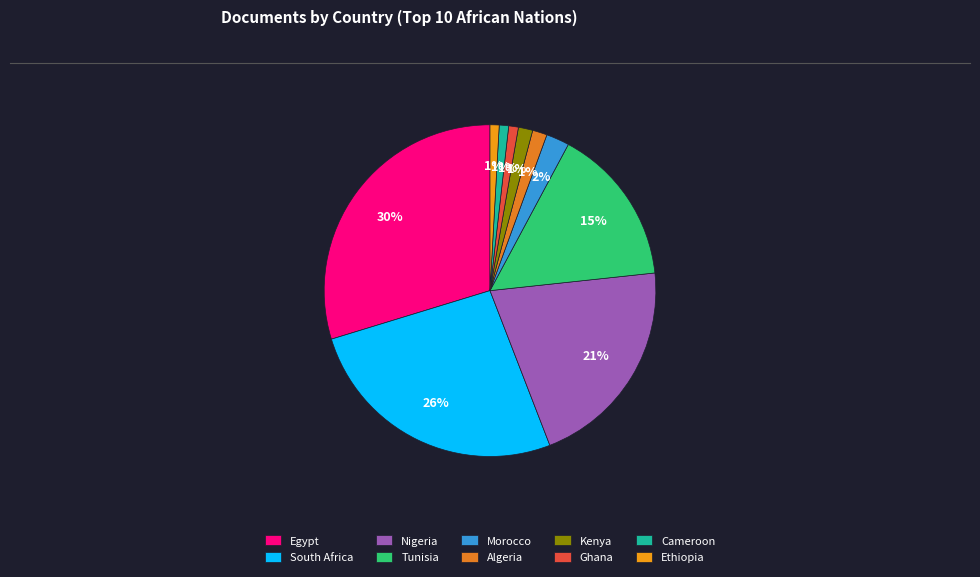

What is the smallest slice in the pie chart?

Ethiopia